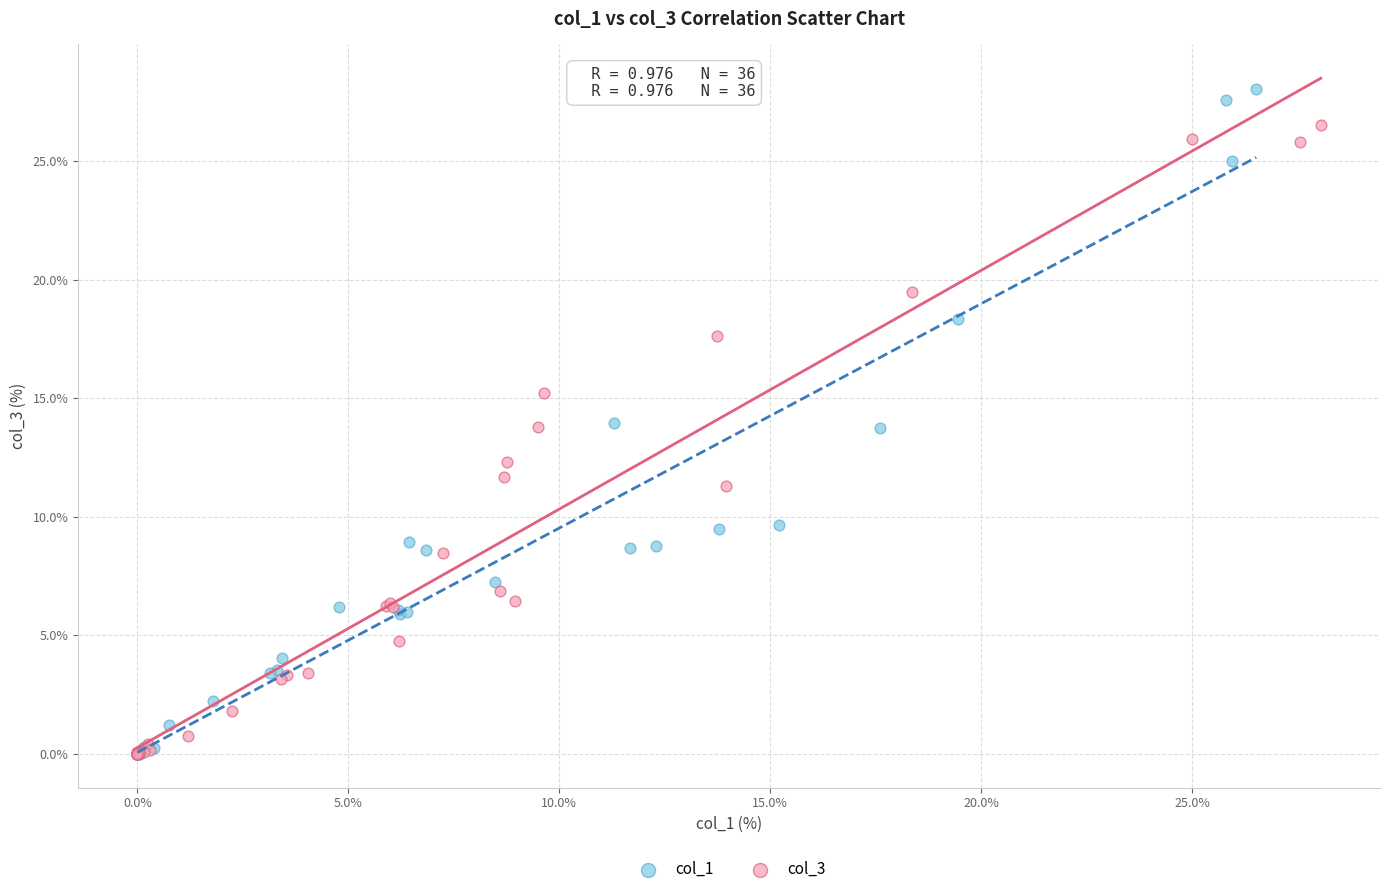

Which series has the largest Y range (max minus min)?

col_1